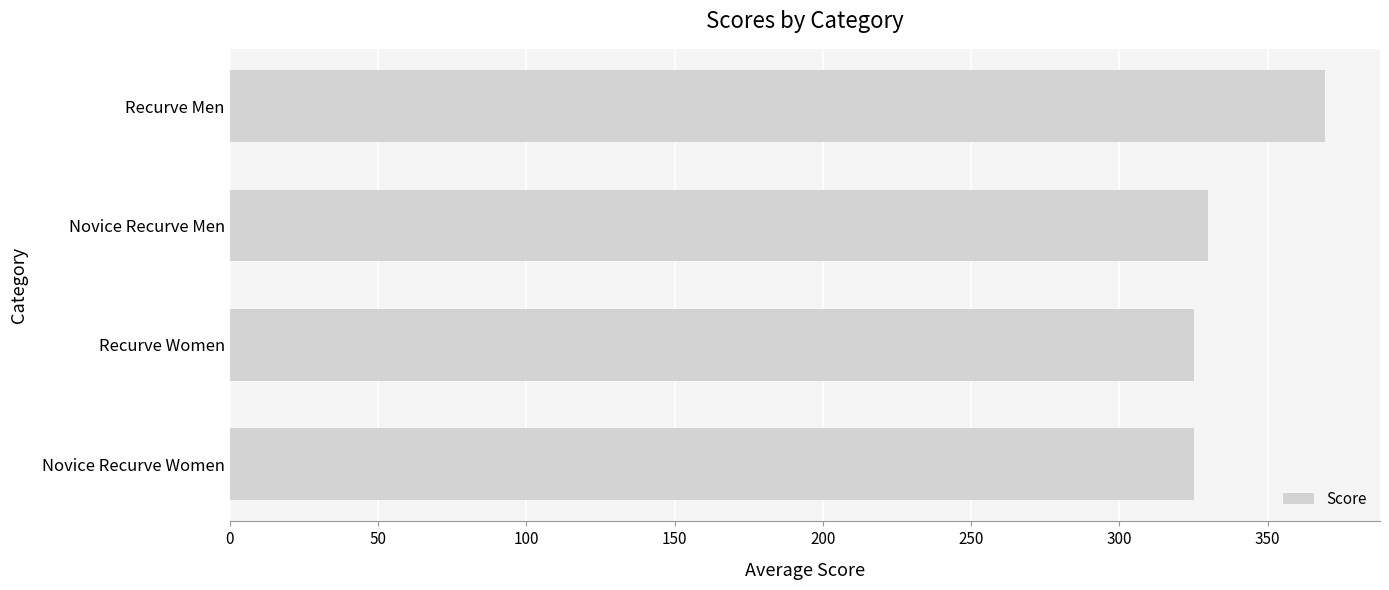

What is the difference between the maximum and minimum values?

44.4